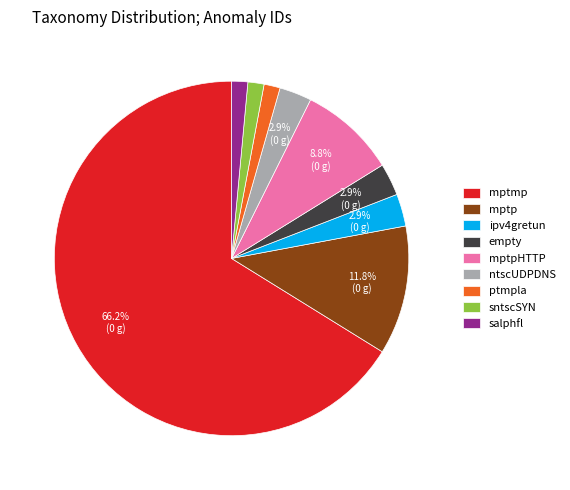

Which category has the biggest portion of the pie?

mptmp